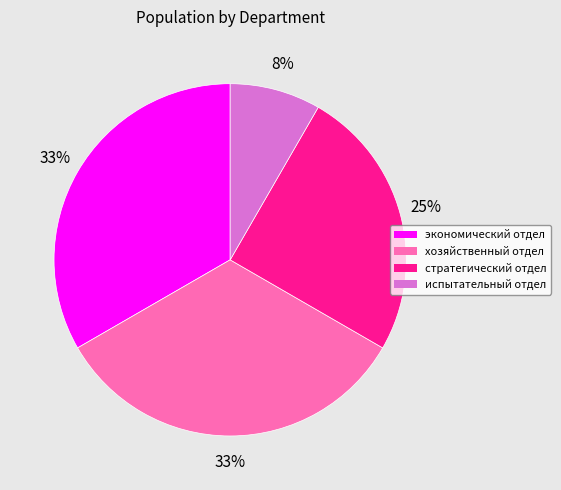

Is there any slice that represents more than half of the pie?

No